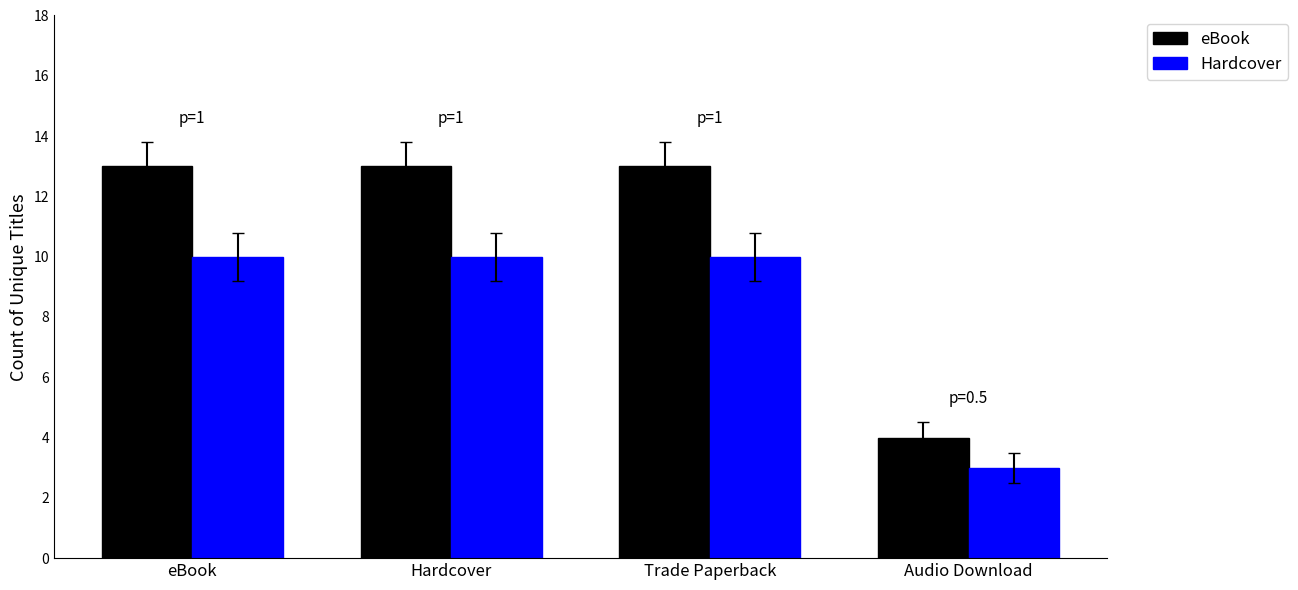

At which category does the chart reach its minimum across all series?

Audio Download